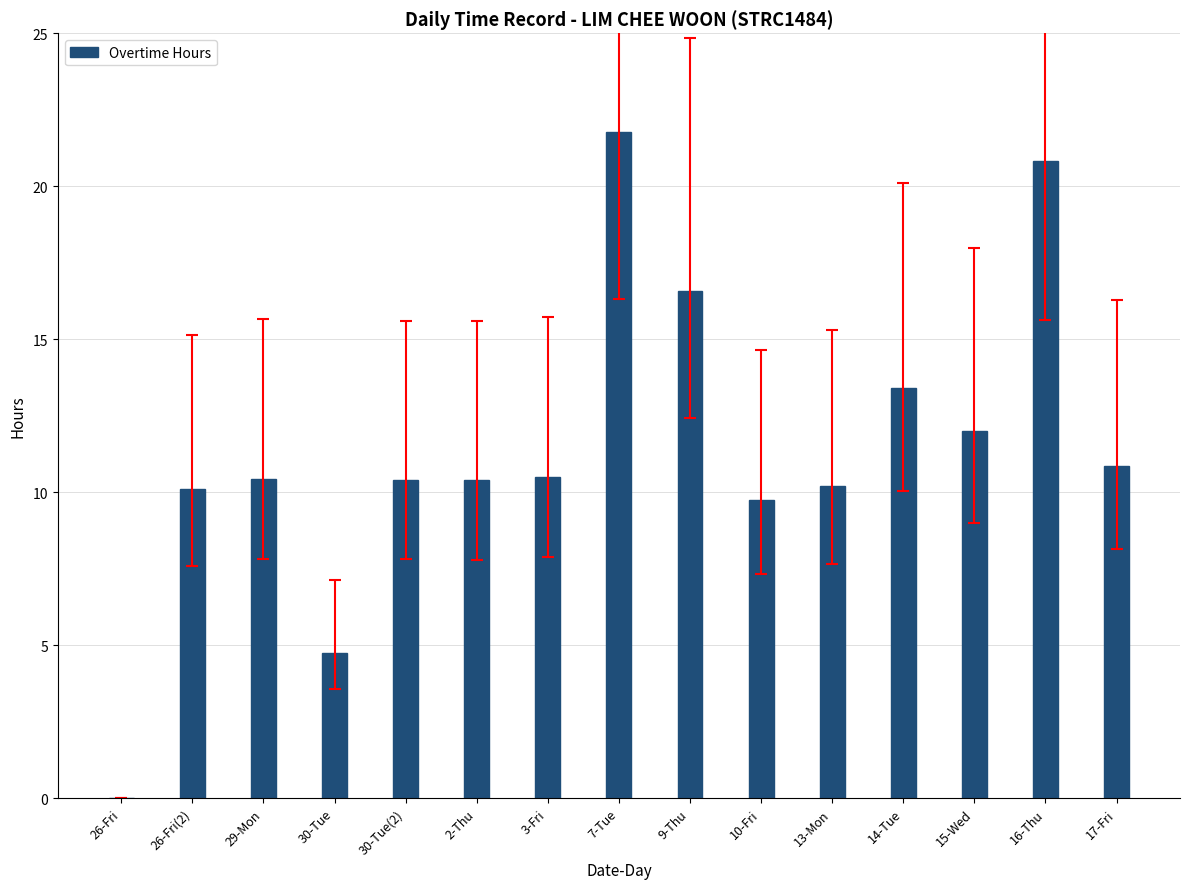

The value at 30-Tue is 1.3. True or false?

False